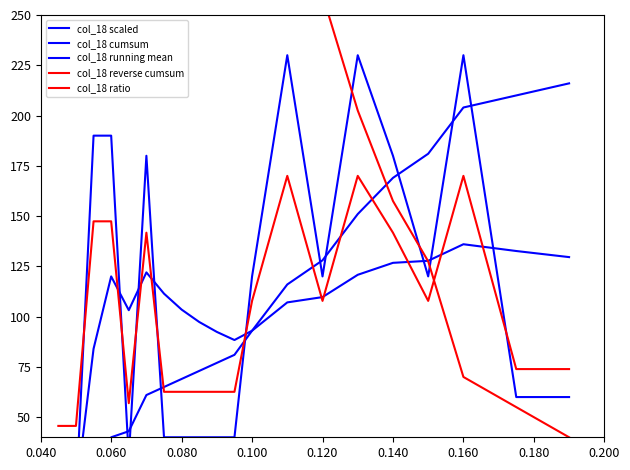

How many data points in col_18 ratio are less than 107?

10